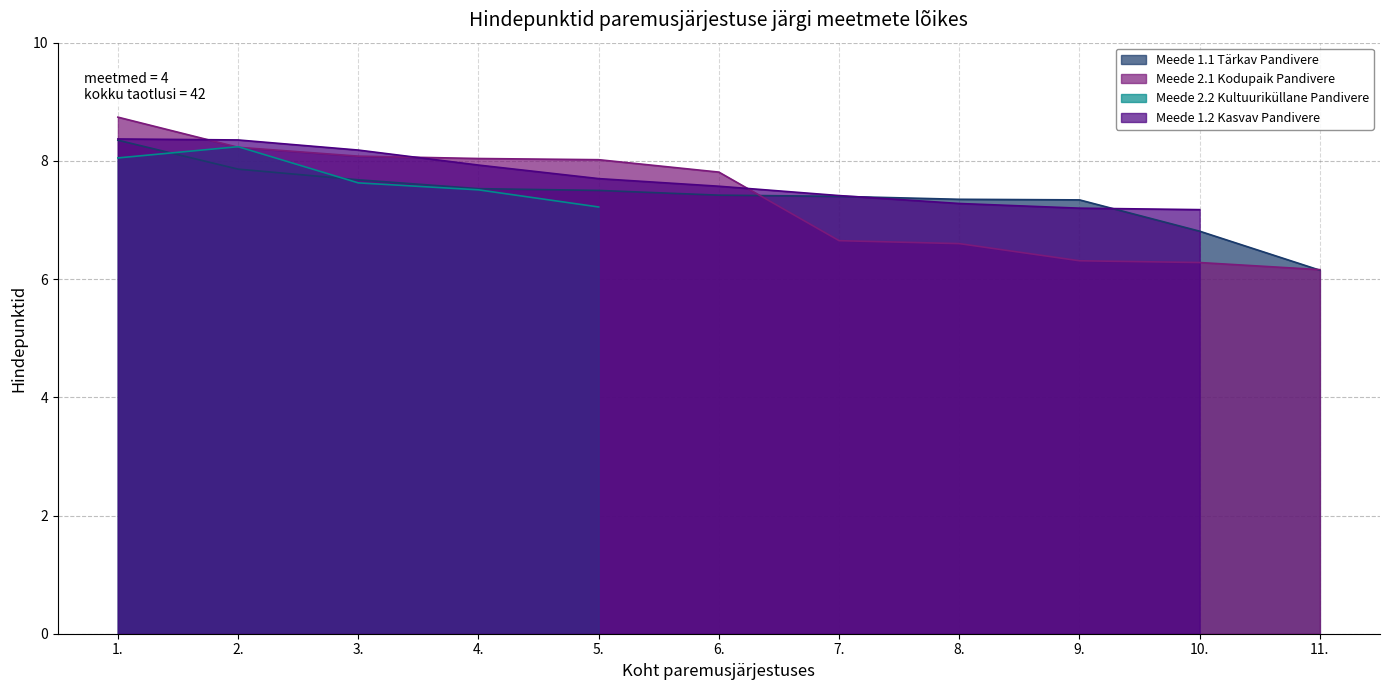

At which label is Meede 1.1 Tärkav Pandivere closest to 7?

10.